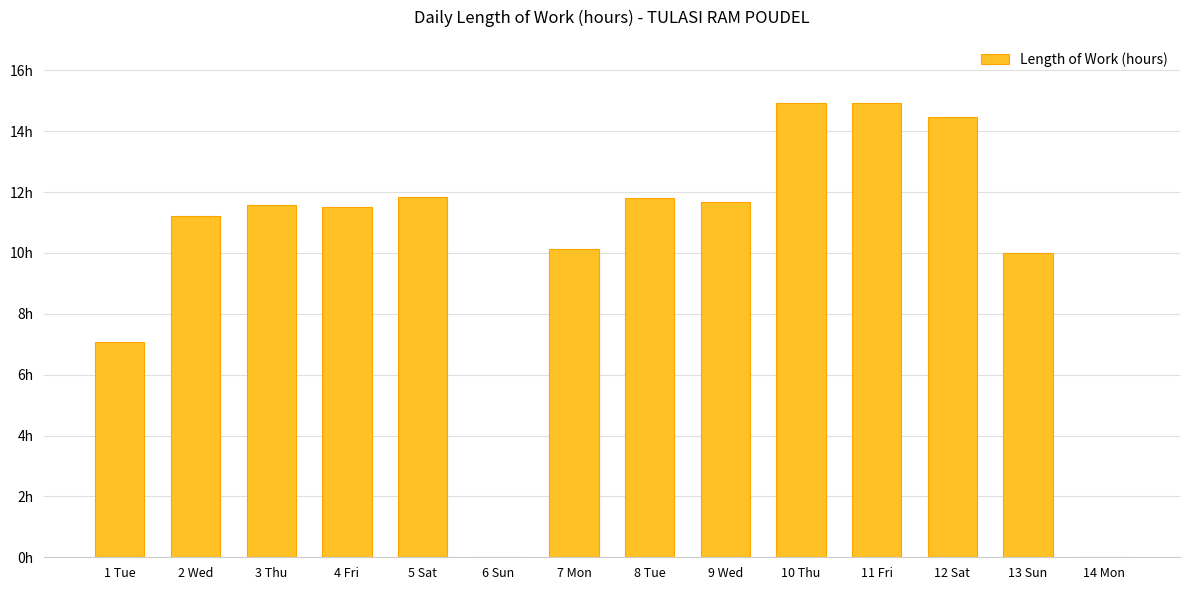

What is the maximum value shown in the chart?

14.9